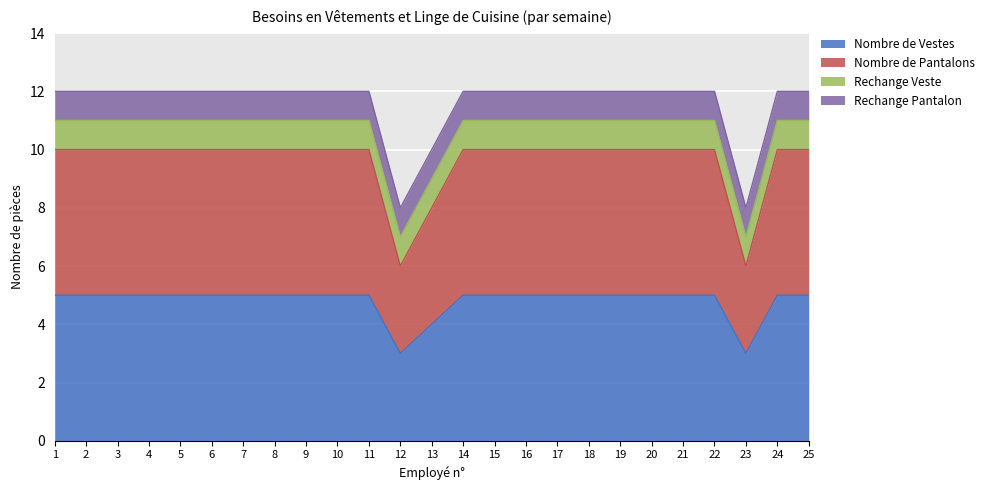

What is the value of the Nombre de Pantalons point at the 3rd from the left?

10